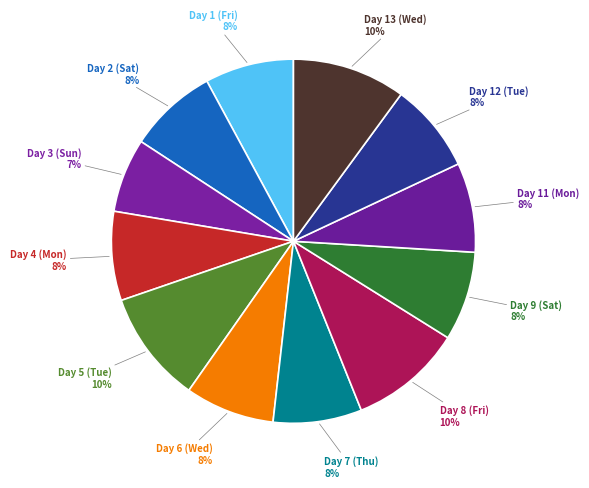

How many segments does this pie chart have?

12